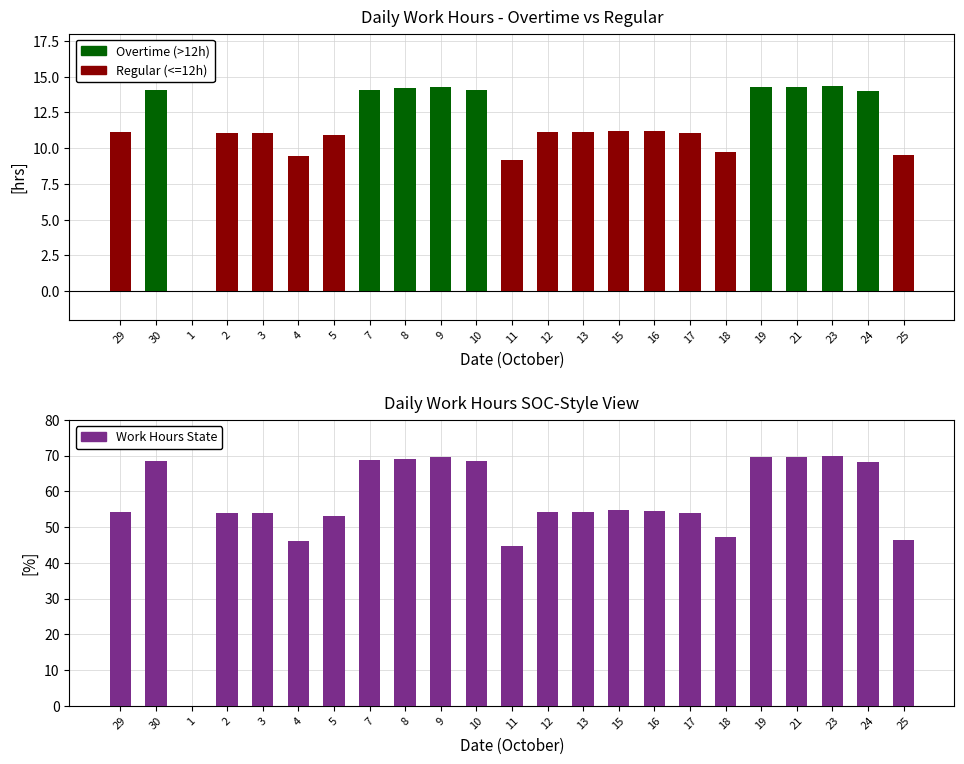

List the labels in order of Overtime (>12h) value, largest first.

23, 9, 19, 21, 8, 7, 30, 10, 24, 29, 1, 2, 3, 4, 5, 11, 12, 13, 15, 16, 17, 18, 25